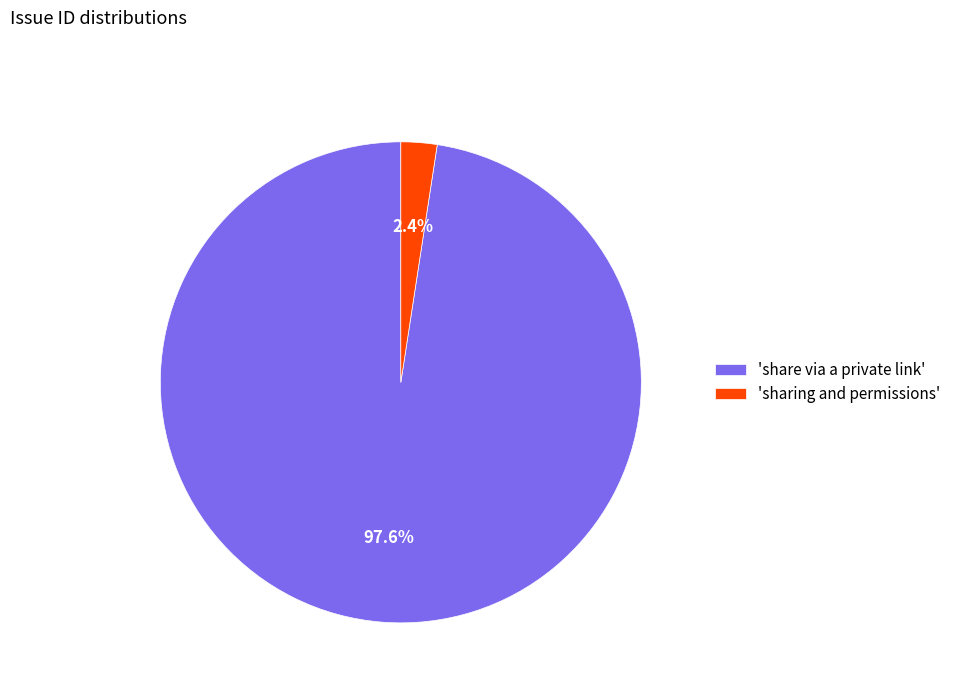

Which slice is the largest?

'share via a private link'